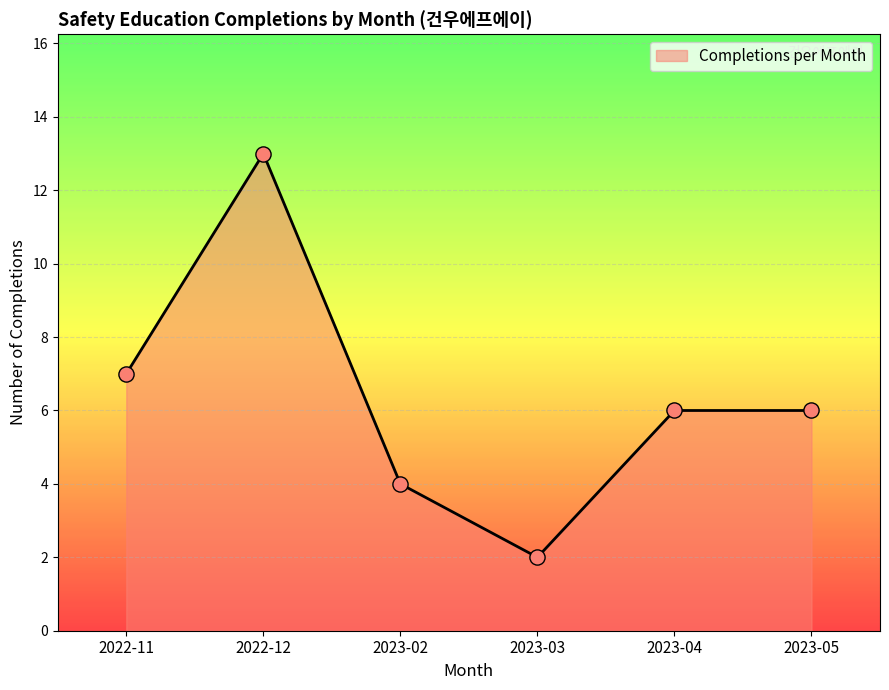

What is the highest value of the Completions per Month series?

13.0